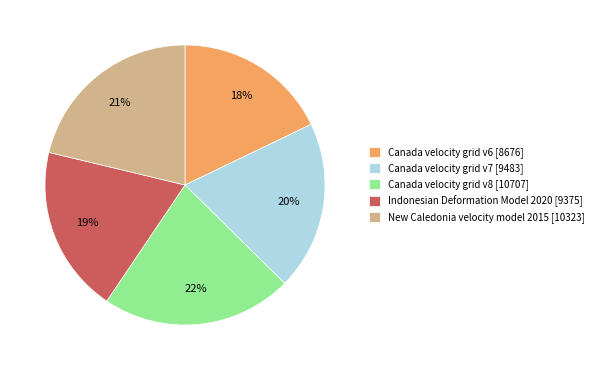

Approximately how many times larger is the value at Indonesian Deformation Model 2020 compared to New Caledonia velocity model 2015?

0.9